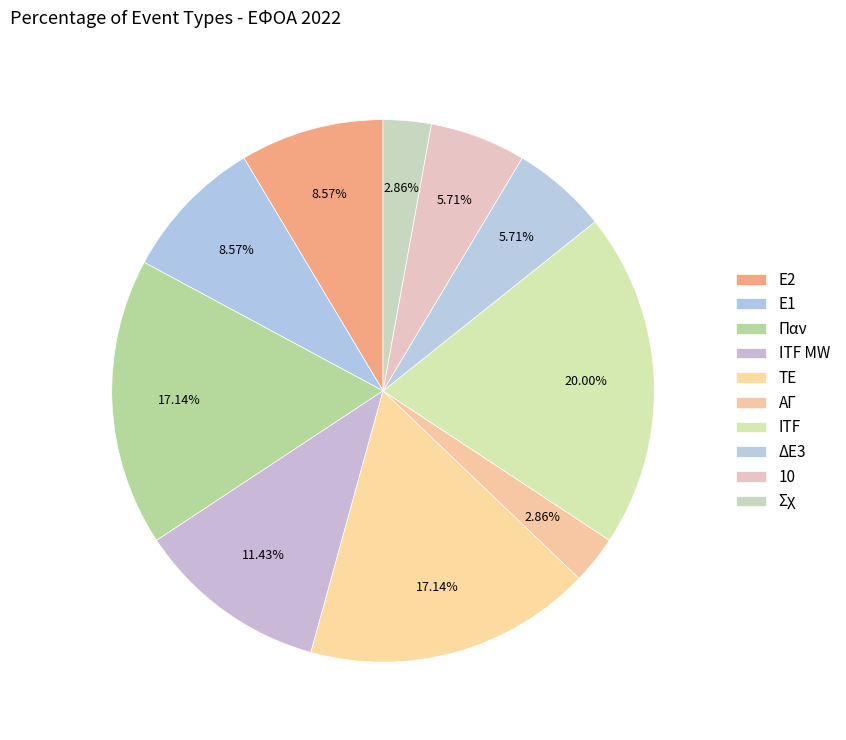

What percentage is the ΔΕ3 slice, to the nearest percent?

6%